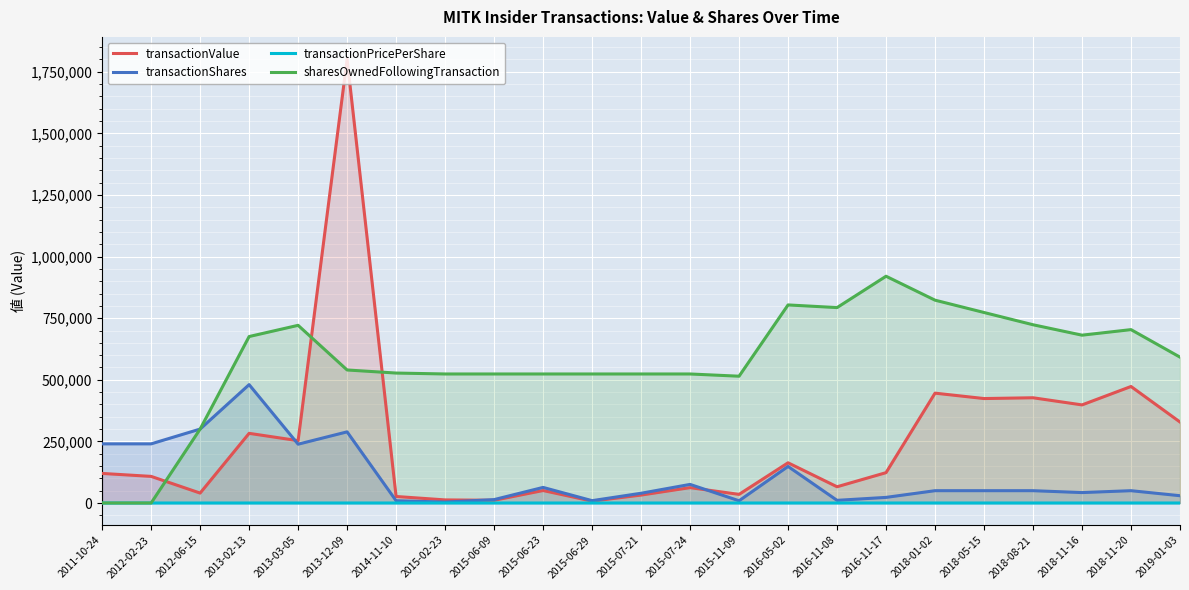

How many data points in sharesOwnedFollowingTransaction are above 539801?

11